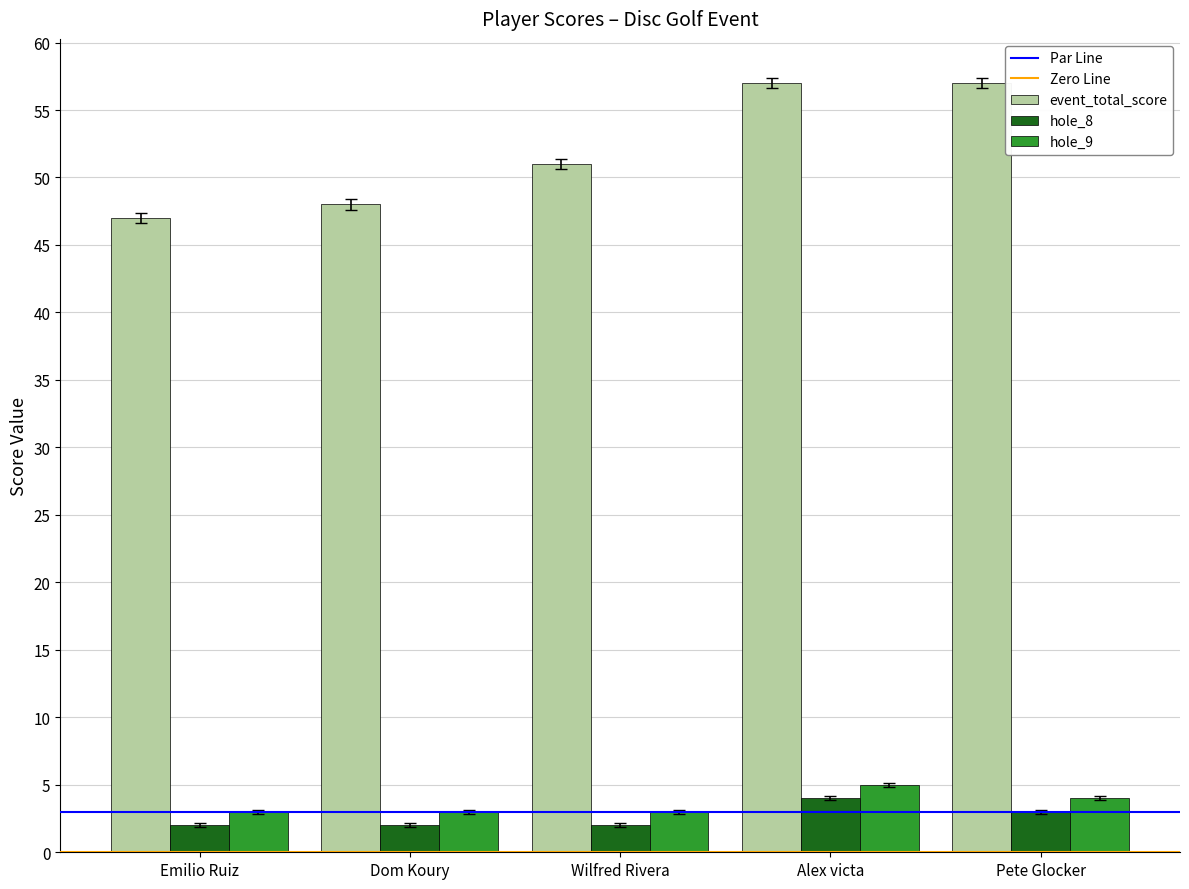

What is the value of the event_total_score bar at the 1st from the left?

47